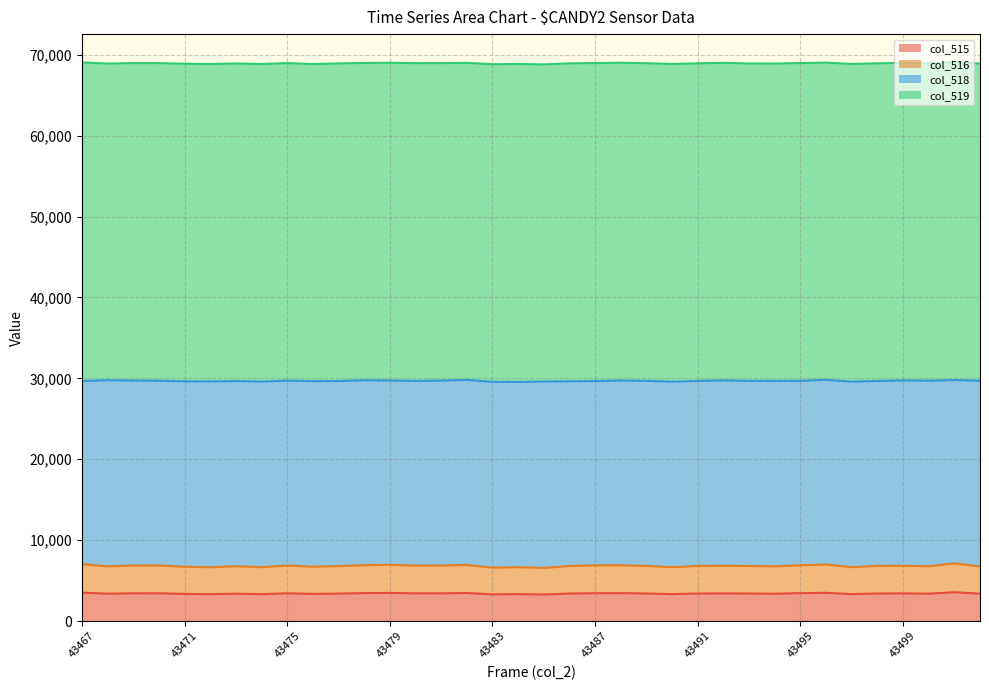

The col_516 series shows 6656 at 43474. True or false?

True